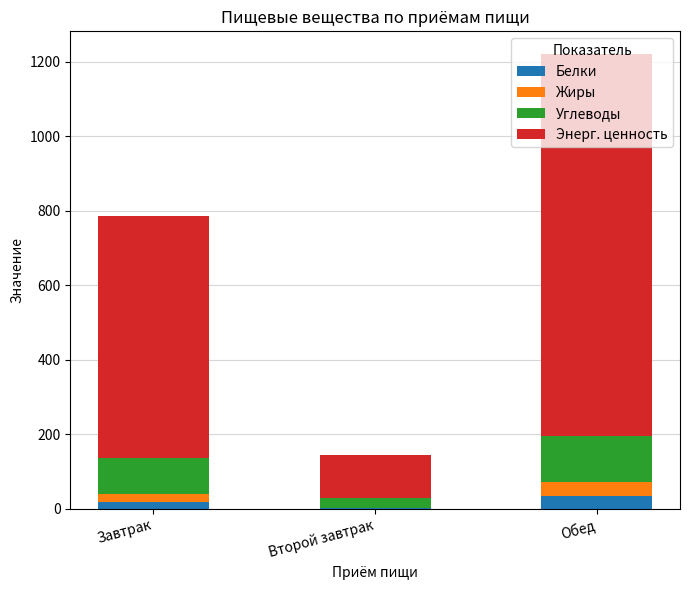

What is the sum of all Белки values?

53.7